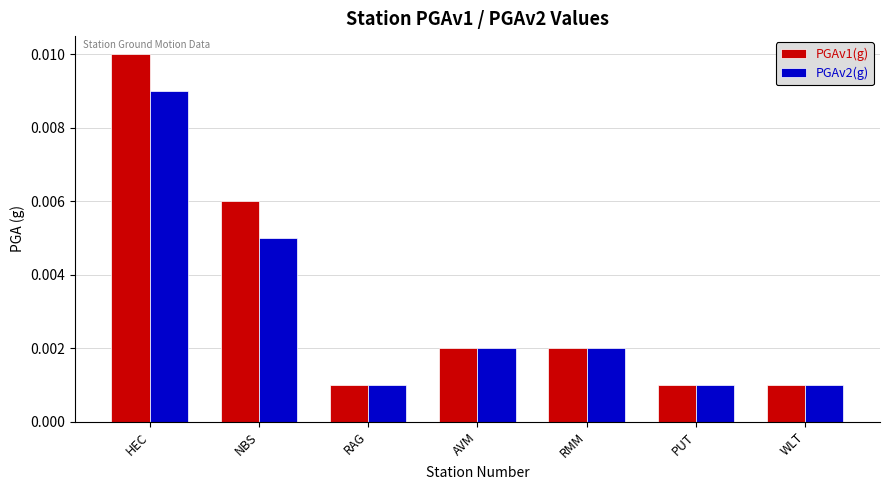

How many categories are shown in the chart?

7